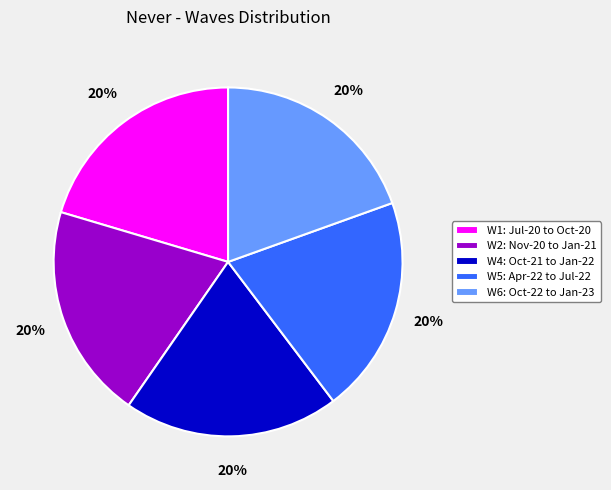

To the nearest percent, what percentage of the pie is W1: Jul-20 to Oct-20?

20%